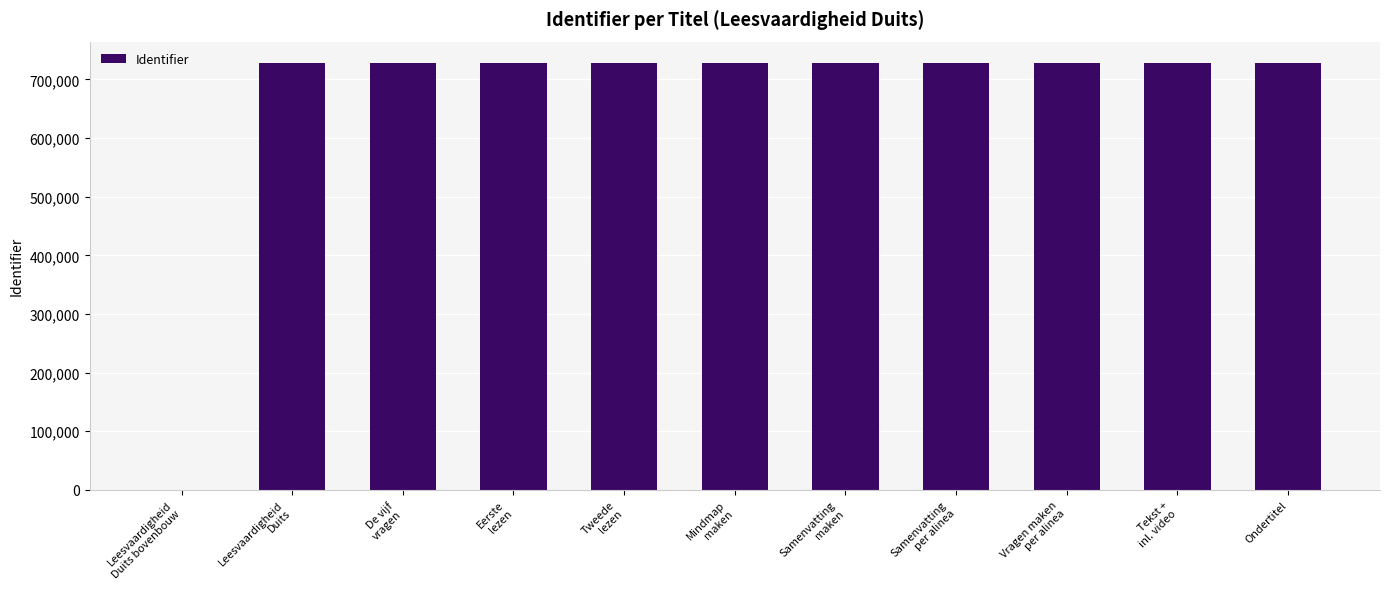

How many values are above zero?

10